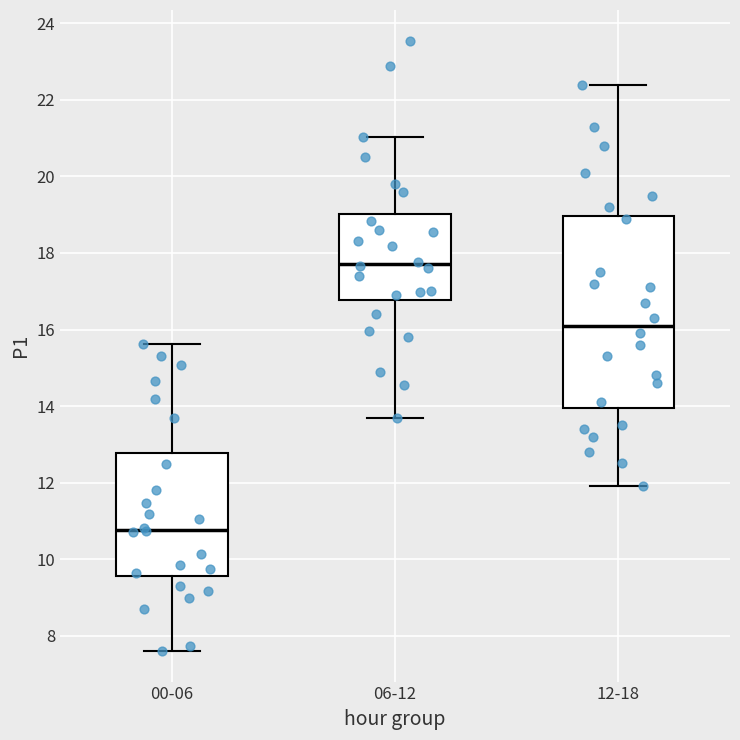

Reading left to right, read every box against the y-axis: the position of its median line, the range the box covers, and the ends of its whiskers. The values are not printed on the chart, so give them approximately, as read against the axis.

00-06: median 10.8, box 9.6 to 12.8, whiskers 7.6 to 15.6
06-12: median 17.8, box 16.8 to 19.0, whiskers 13.8 to 21.0
12-18: median 16.2, box 14.0 to 19.0, whiskers 12.0 to 22.4